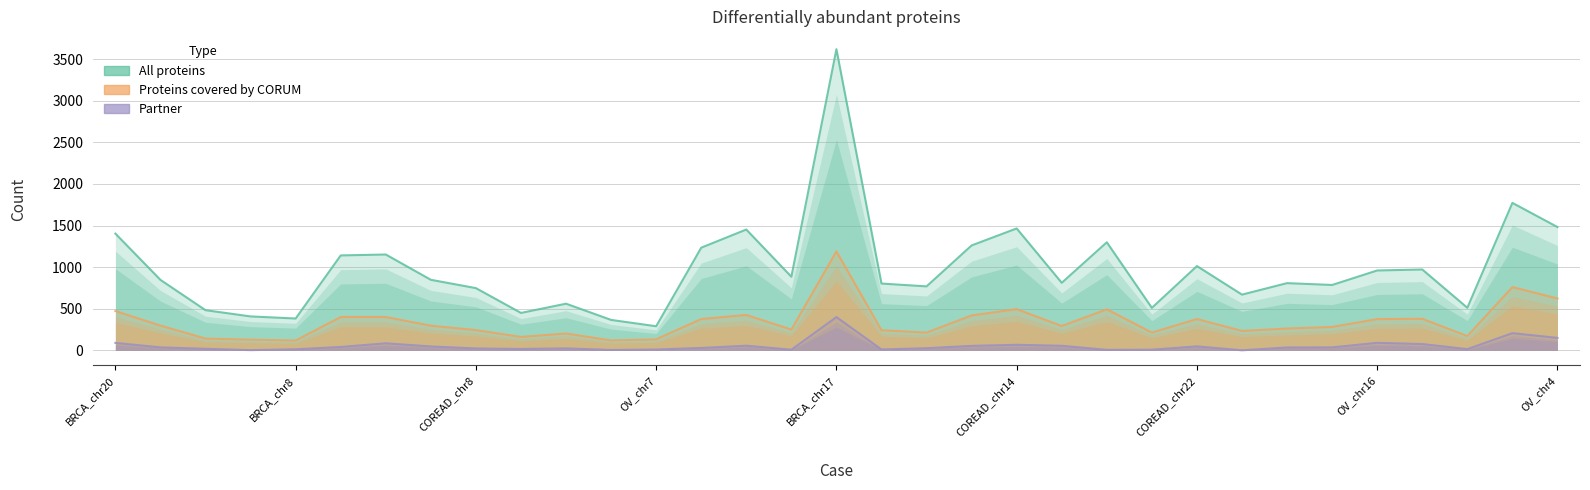

Does the chart display data point markers on the line(s)?

No